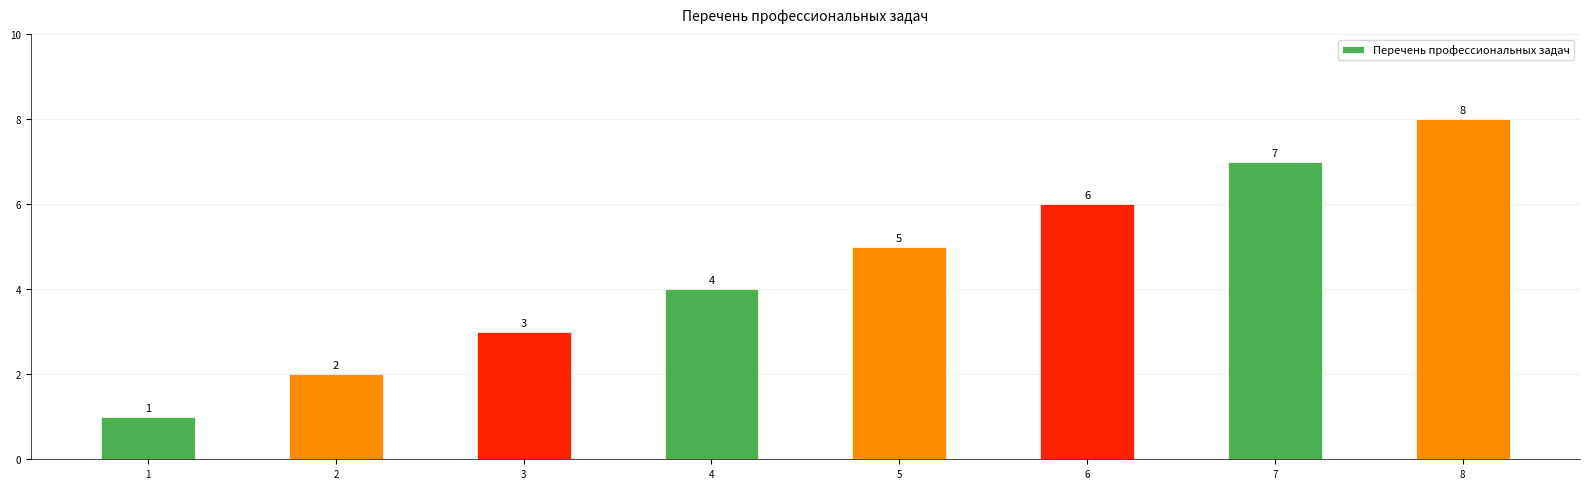

What is the sum of the values at 2 and 3?

5